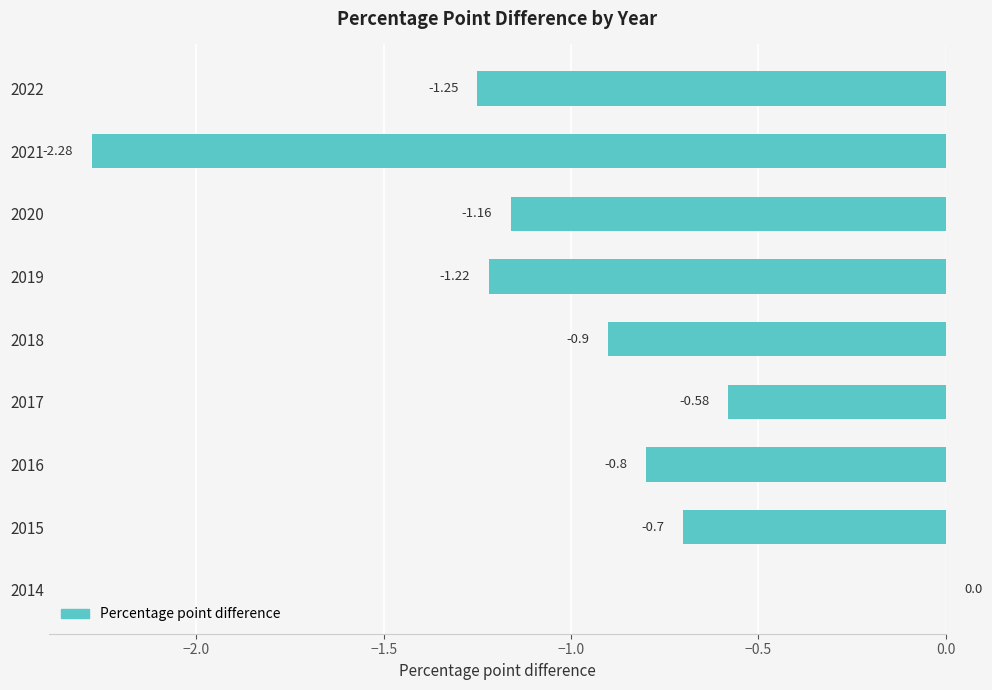

What is the change in value from 2021 to 2018?

+1.4